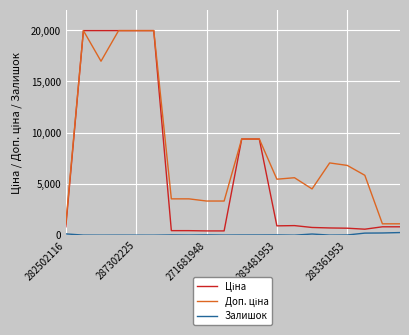

What is the greatest value displayed?

19964.2